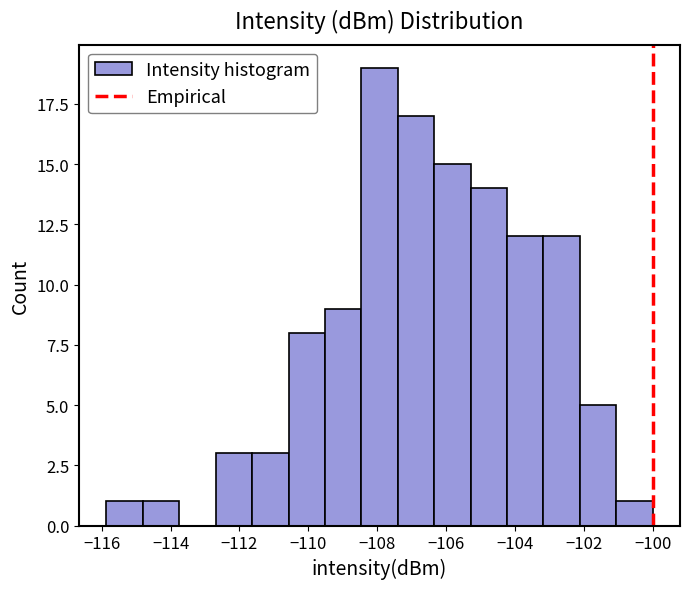

Reading left to right, list every bar in this chart as the range it spans on the x-axis followed by its height. Neither the bar edges nor the heights are printed on the chart, so give them approximately, as read against the axes.

-115.8 to -114.8: 1
-114.8 to -113.8: 1
-113.8 to -112.6: 0
-112.6 to -111.6: 3
-111.6 to -110.6: 3
-110.6 to -109.6: 8
-109.6 to -108.4: 9
-108.4 to -107.4: 19
-107.4 to -106.4: 17
-106.4 to -105.2: 15
-105.2 to -104.2: 14
-104.2 to -103.2: 12
-103.2 to -102.2: 12
-102.2 to -101.0: 5
-101.0 to -100.0: 1